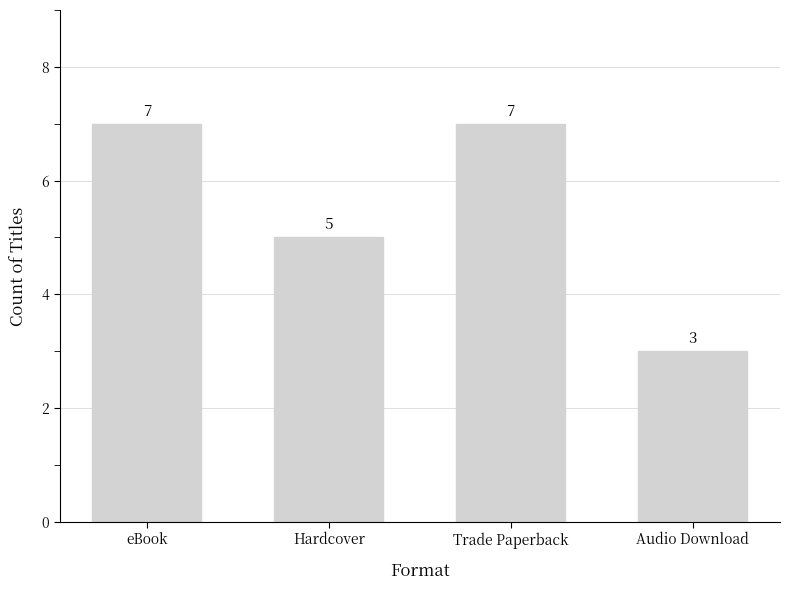

Which label corresponds to the smallest value in the chart?

Audio Download